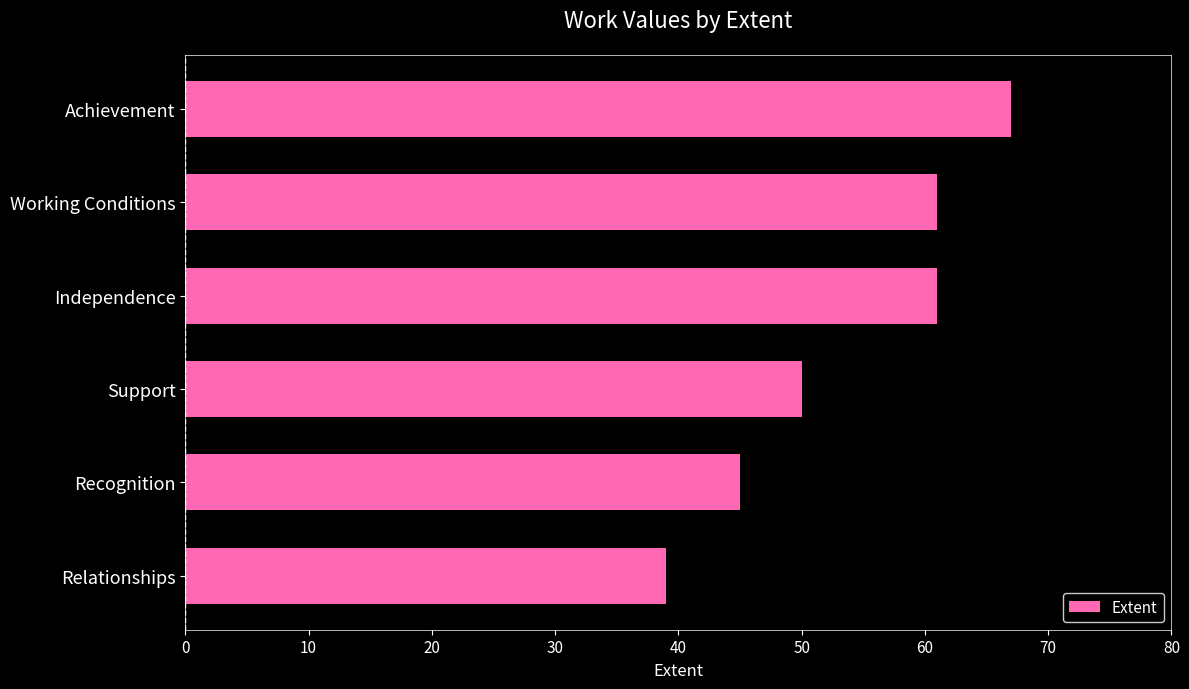

True or false: the data shows 61 at Working Conditions.

True